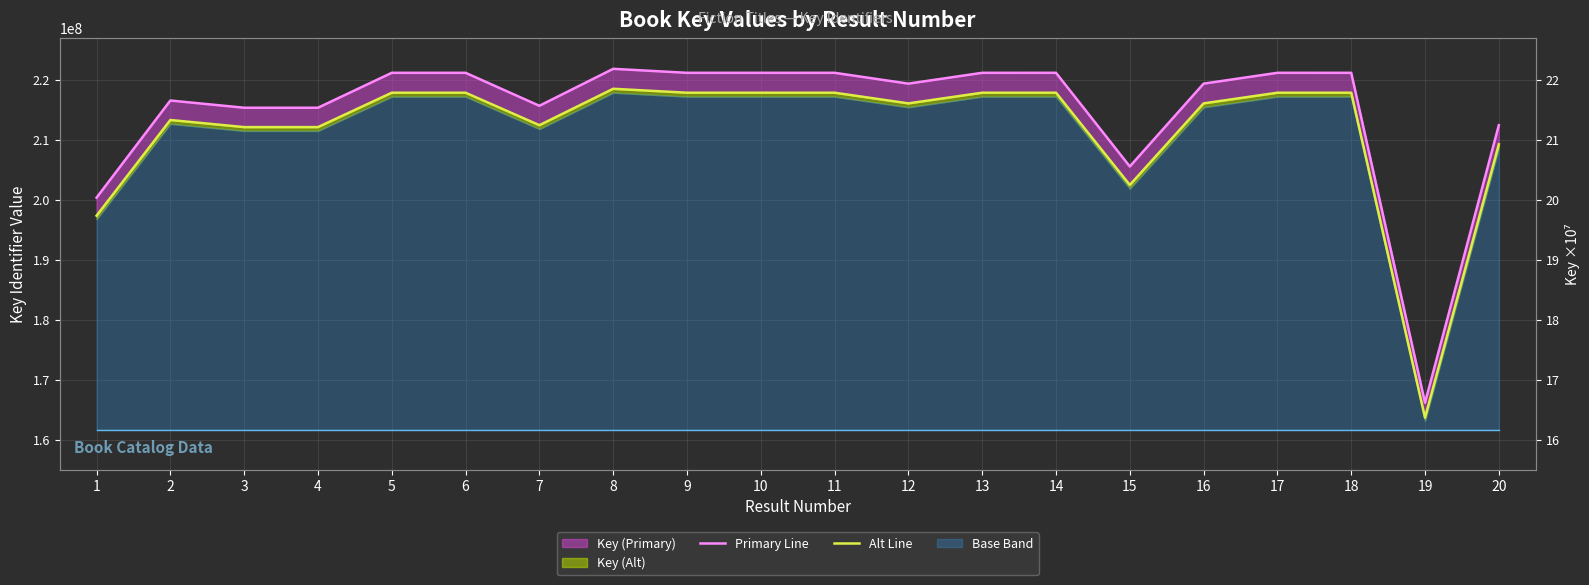

True or false: Primary Line and Alt Line intersect in this chart.

False